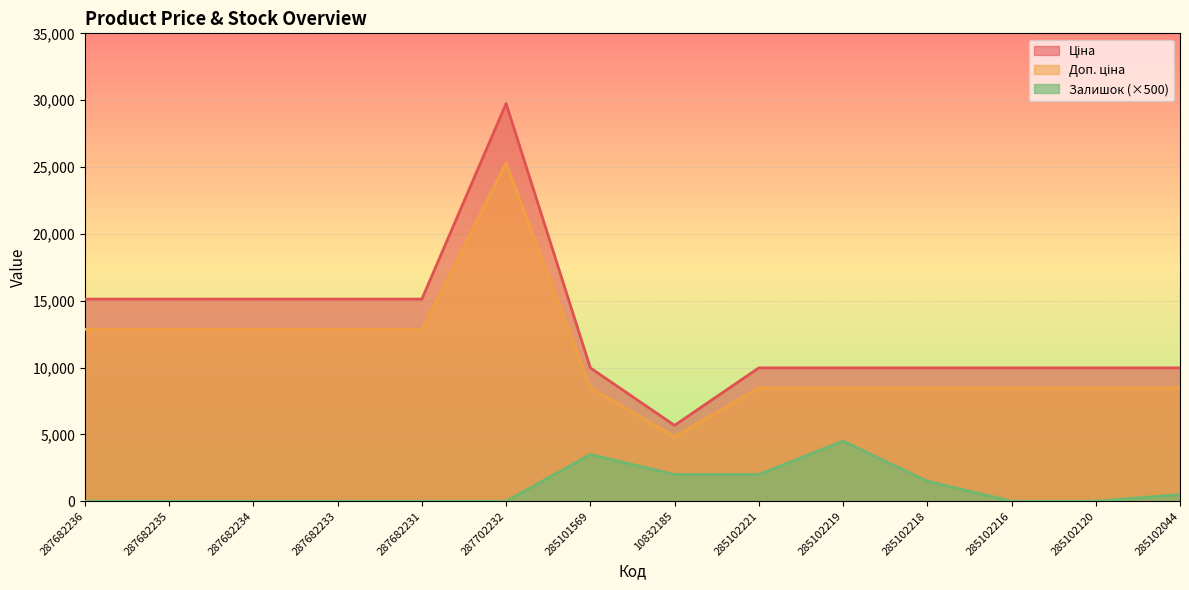

True or false: Доп. ціна and Залишок cross at least once.

False